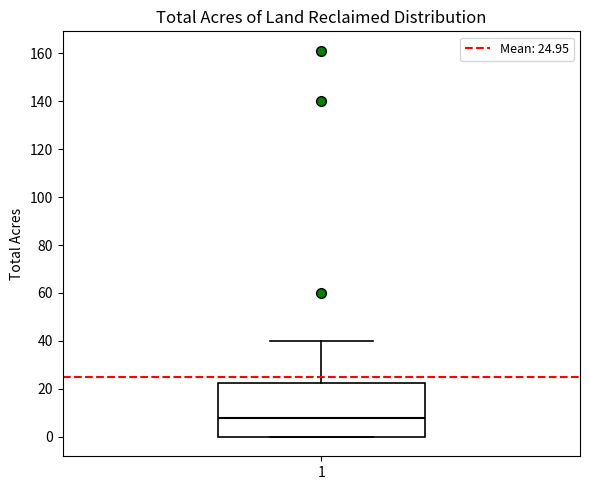

Where is the upper edge of the box at x = 1 on the y-axis? The values are not printed on the chart, so give them approximately, as read against the axis.

22